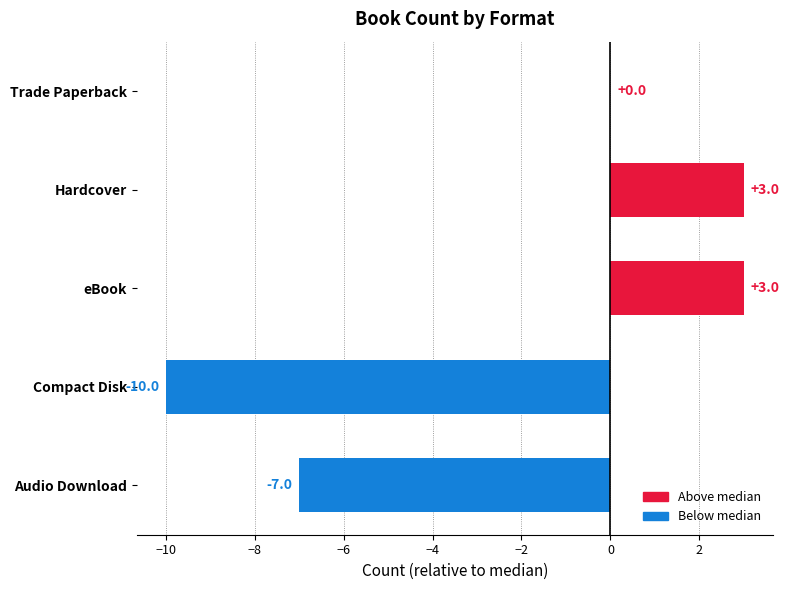

Is it true that the value at Audio Download is -7?

True